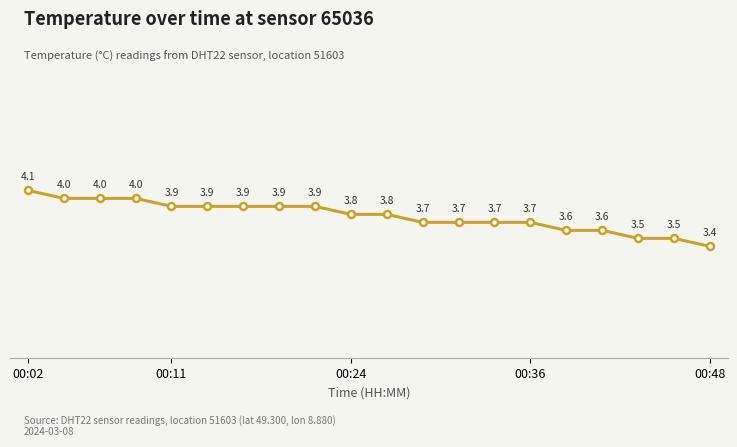

What is the value of the 11th point from the left?

3.8